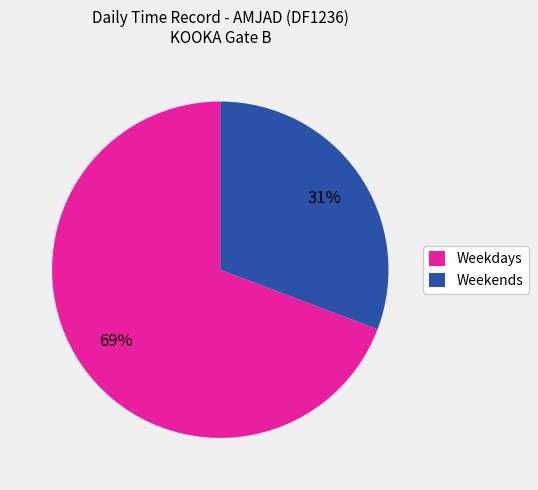

What is the smallest slice in the pie chart?

Weekends